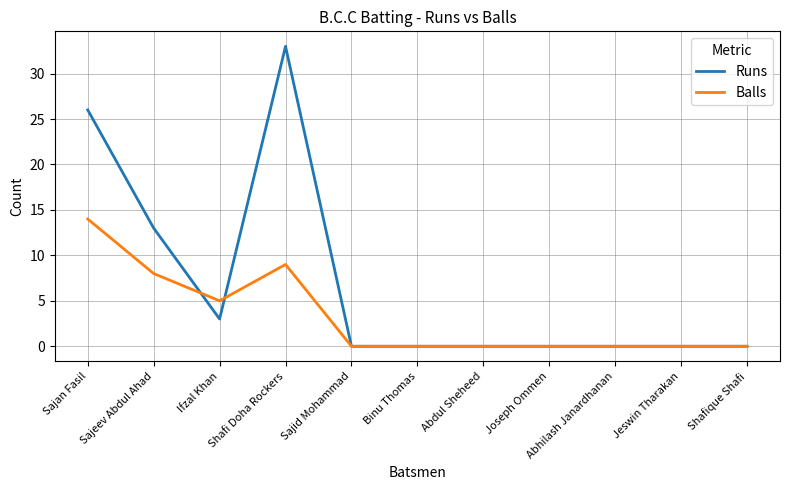

What position from the left is Abdul Sheheed?

7